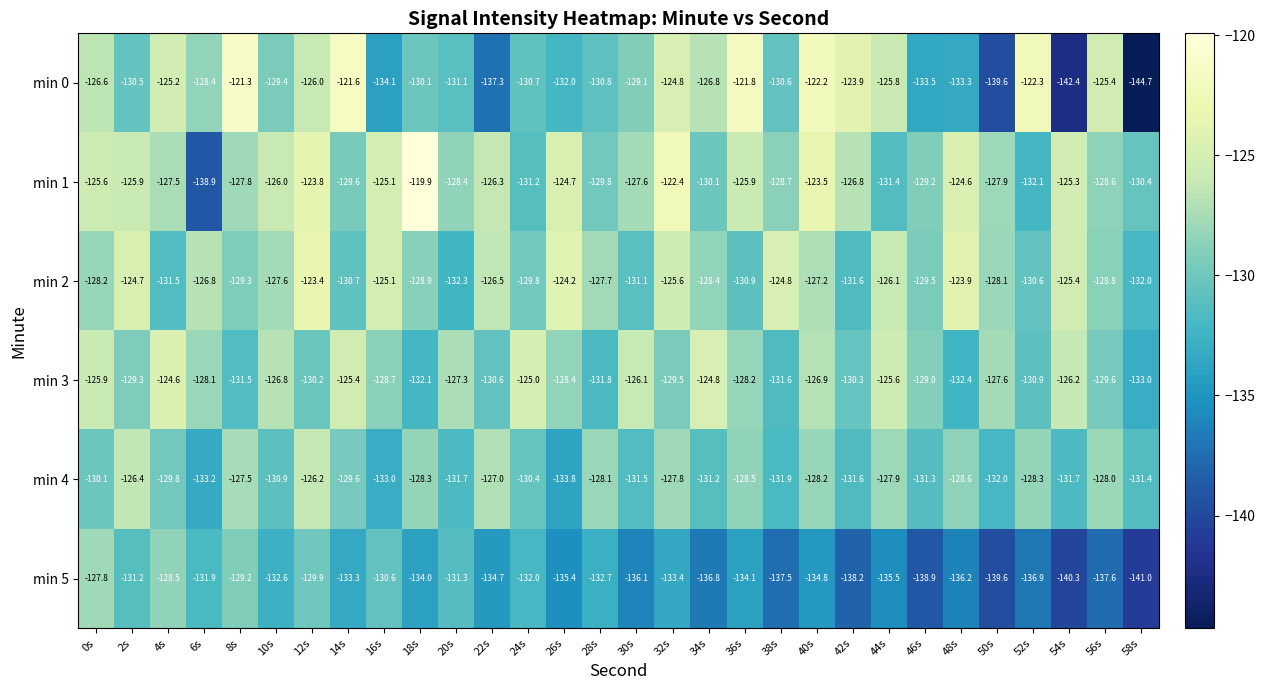

How many data points in min 3 are above -128?

12